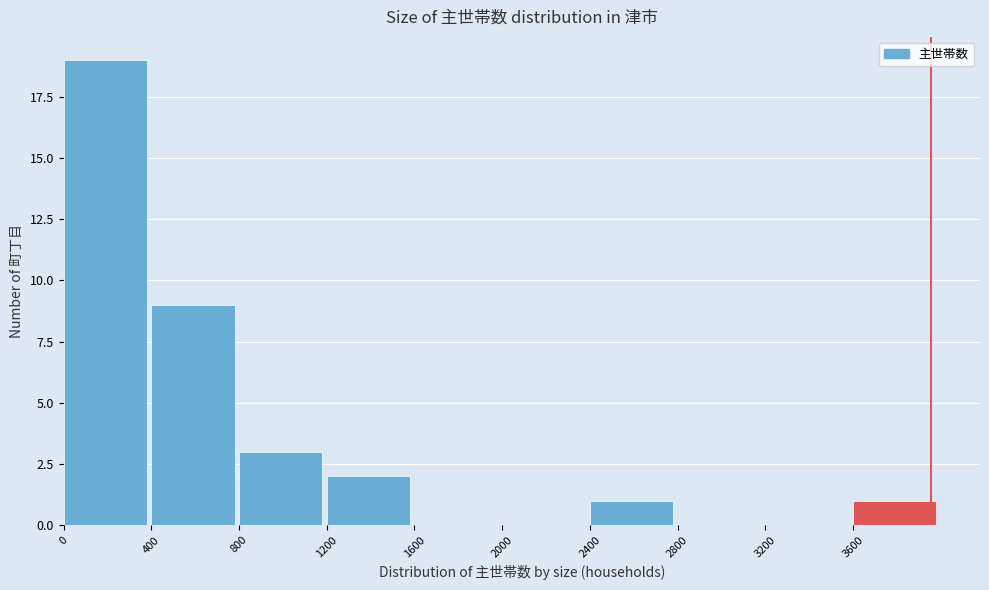

Reading left to right, transcribe this chart: for each bar, give the range it covers on the x-axis and its height. The values are not printed on the chart, so give them approximately, as read against the axis.

0 to 400: 19
400 to 800: 9
800 to 1200: 3
1200 to 1600: 2
1600 to 2000: 0
2000 to 2400: 0
2400 to 2800: 1
2800 to 3200: 0
3200 to 3600: 0
3600 to 4000: 1